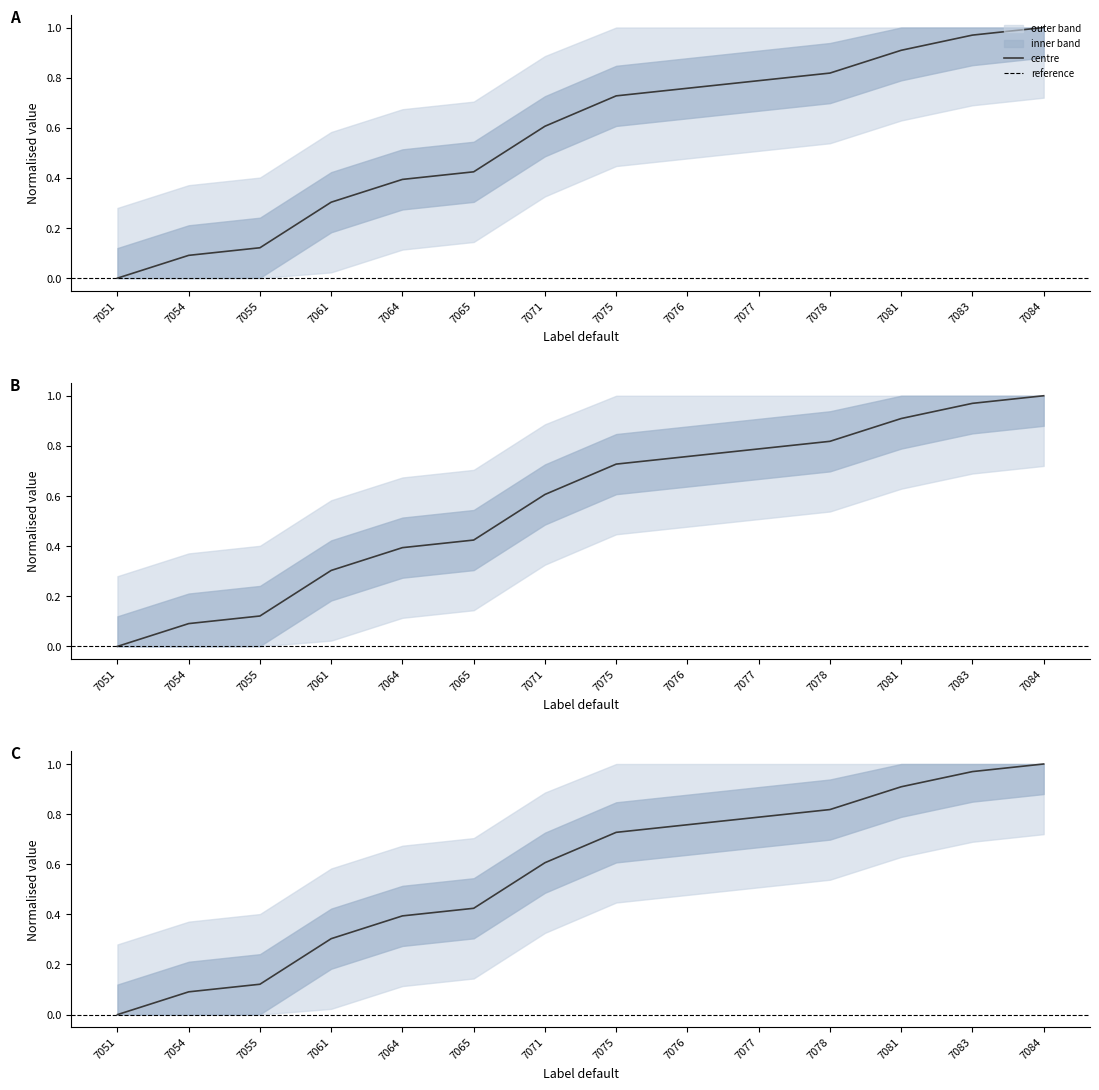

Is the value of lower_outer at 7054 greater than the value of center at 7083?

No